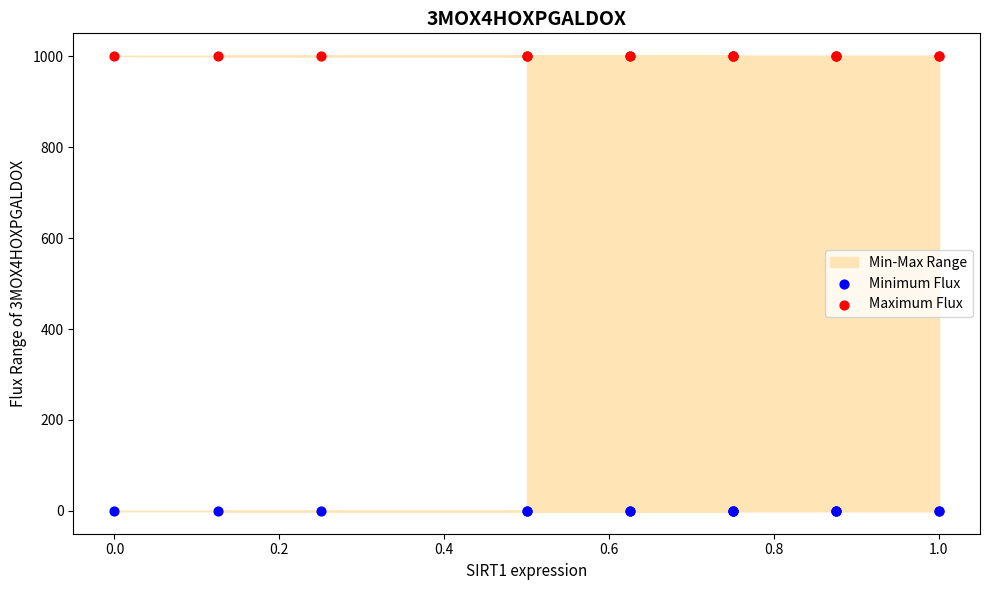

Which series contains the highest Y value?

Maximum Flux